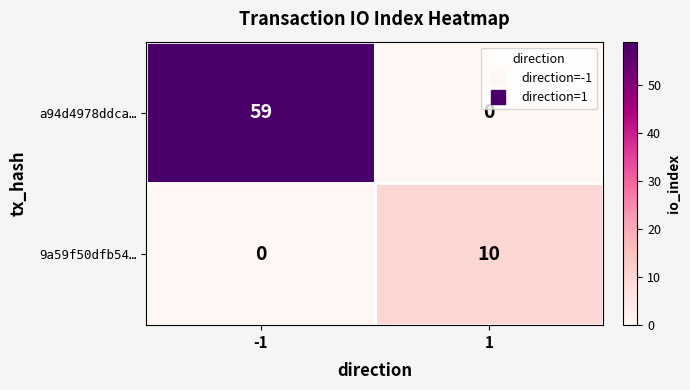

Count the number of categories in the chart.

2